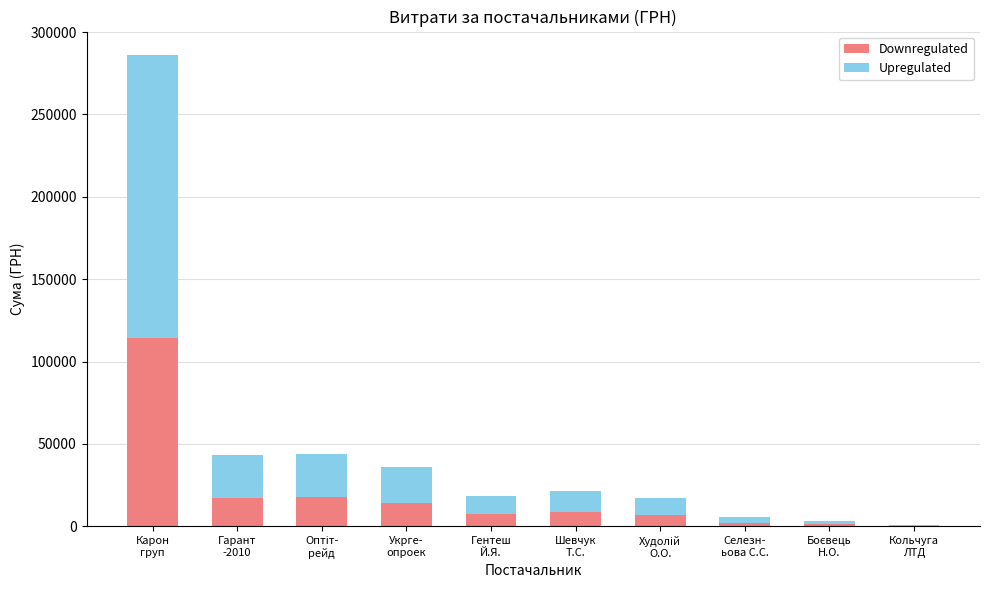

What is the sum of all Downregulated values?

190377.3